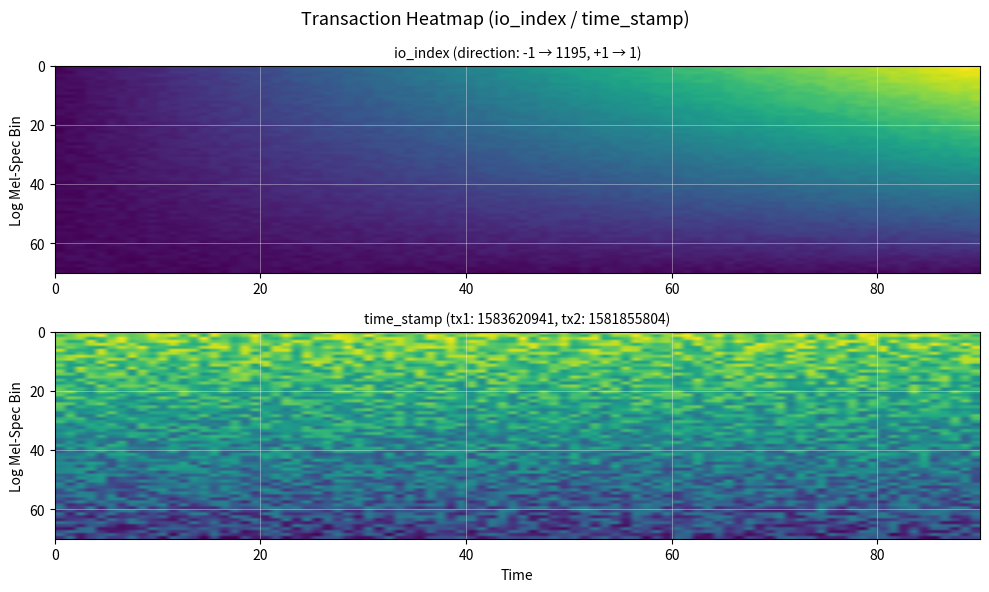

At which category is the sum across all series the highest?

time_stamp